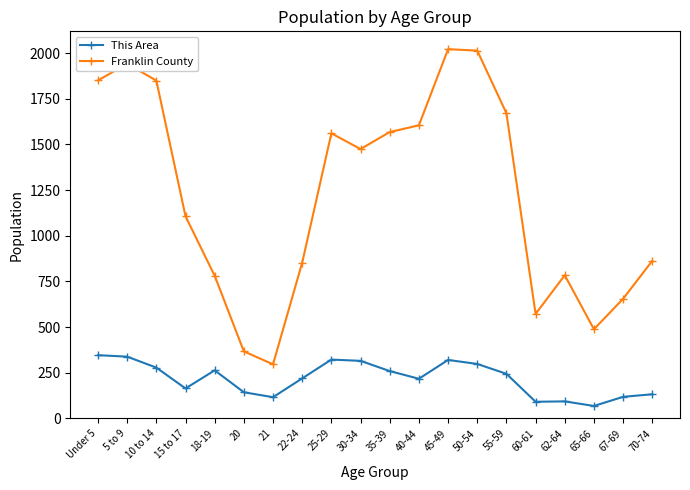

True or false: This Area and Franklin County cross at least once.

False